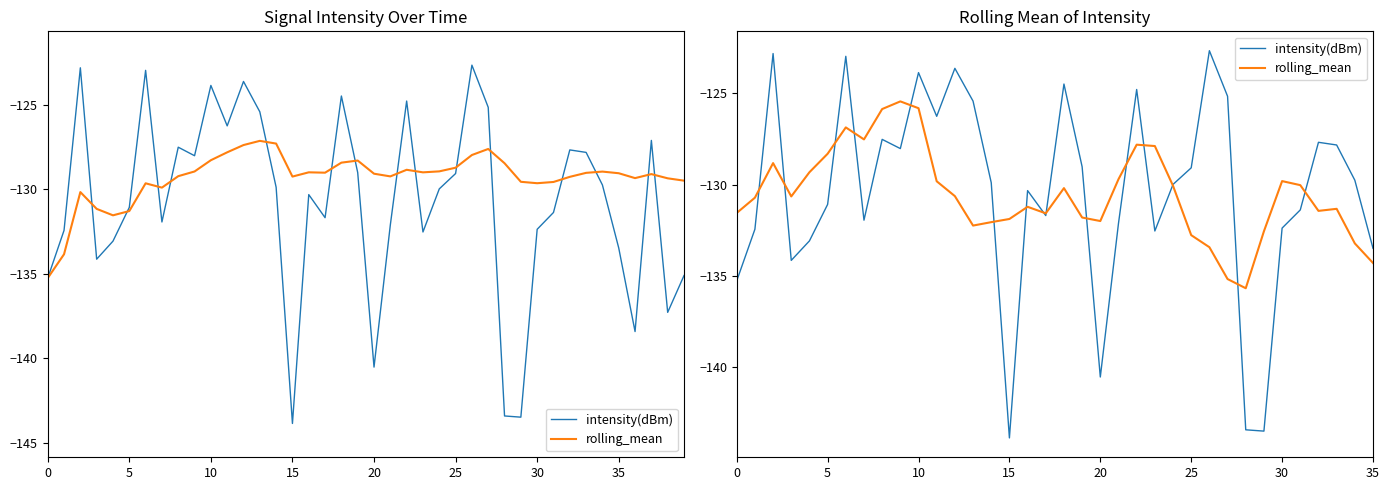

How many intersections are there between intensity(dBm) and rolling_mean?

15